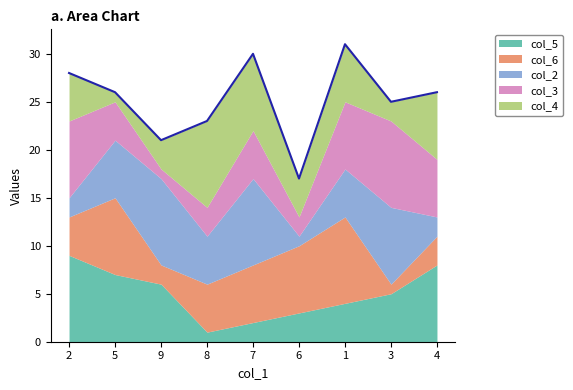

Is the value of col_4 at 3 greater than the value of col_5 at 8?

Yes